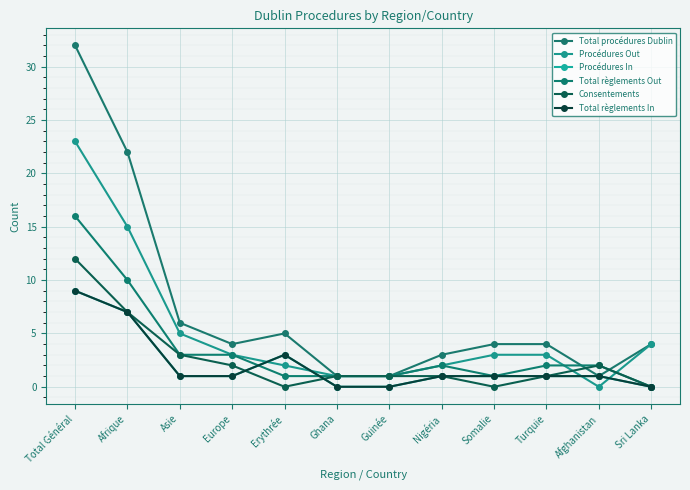

How many intersections are there between Total règlements Out and Total procédures Dublin?

2